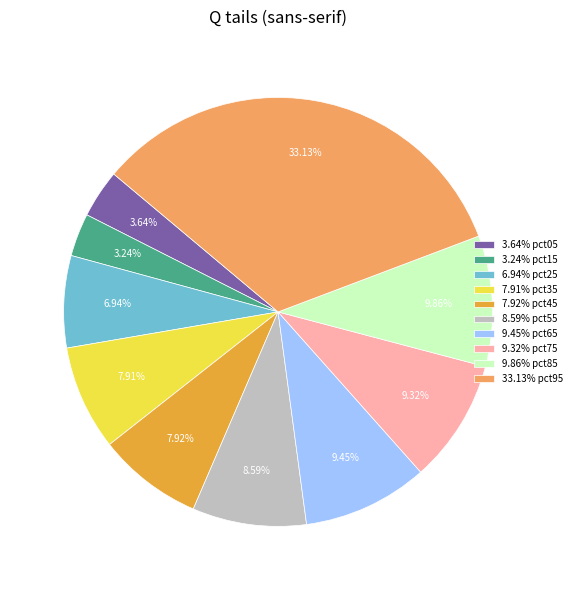

Between 33.13% pct95 and 8.59% pct55, which is larger?

33.13% pct95